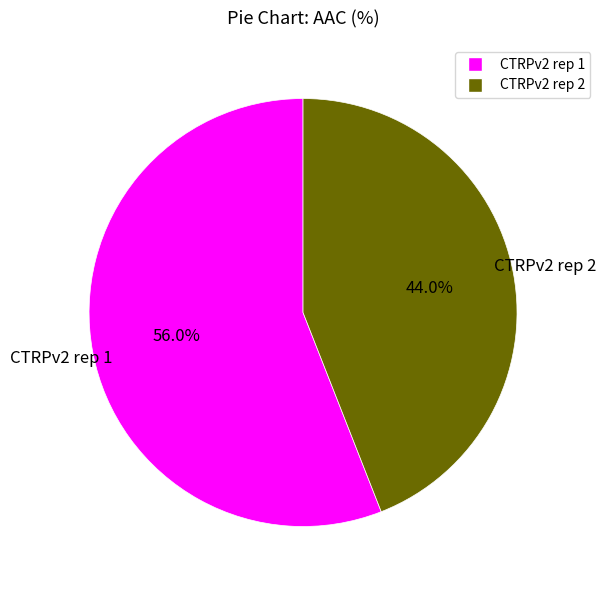

Count the number of slices in the pie.

2